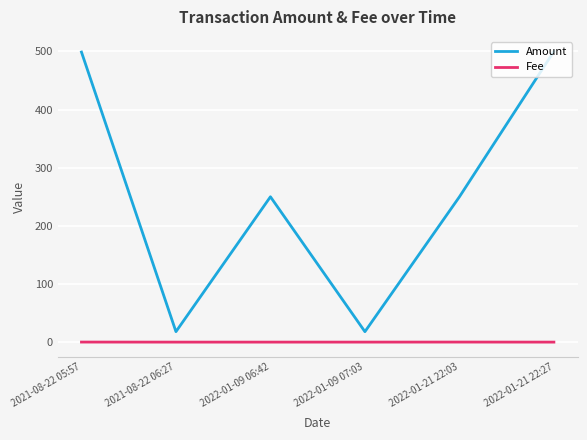

Rank the series by their maximum value, from lowest to highest.

Fee, Amount